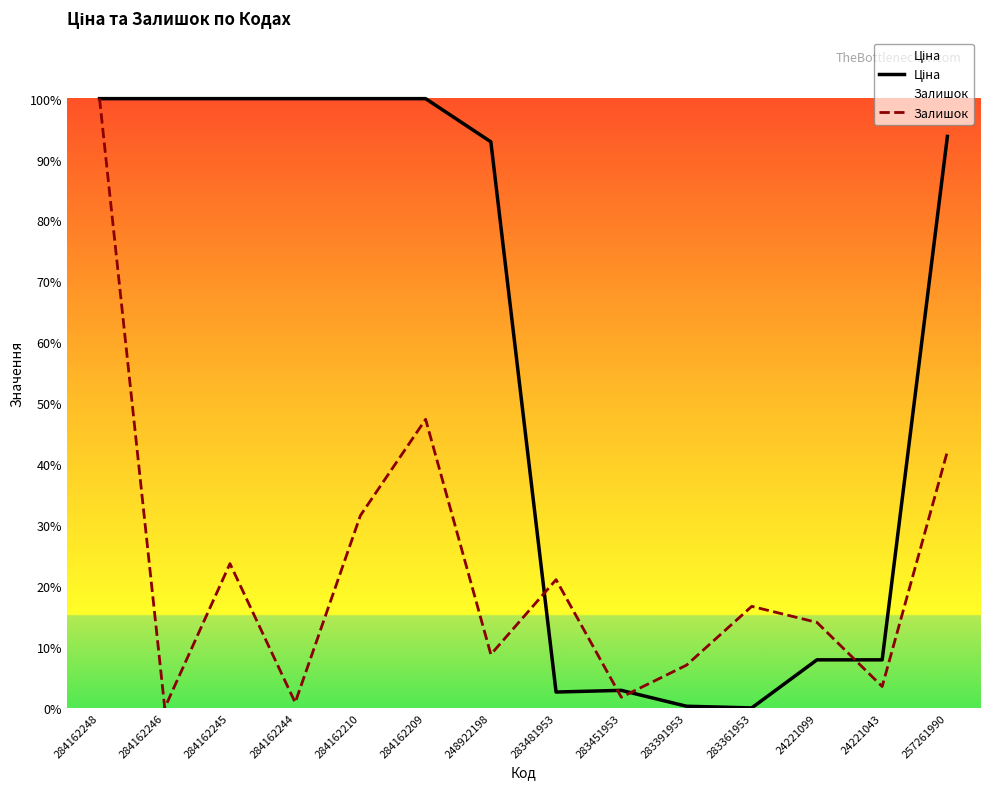

True or false: Залишок and Ціна intersect in this chart.

True